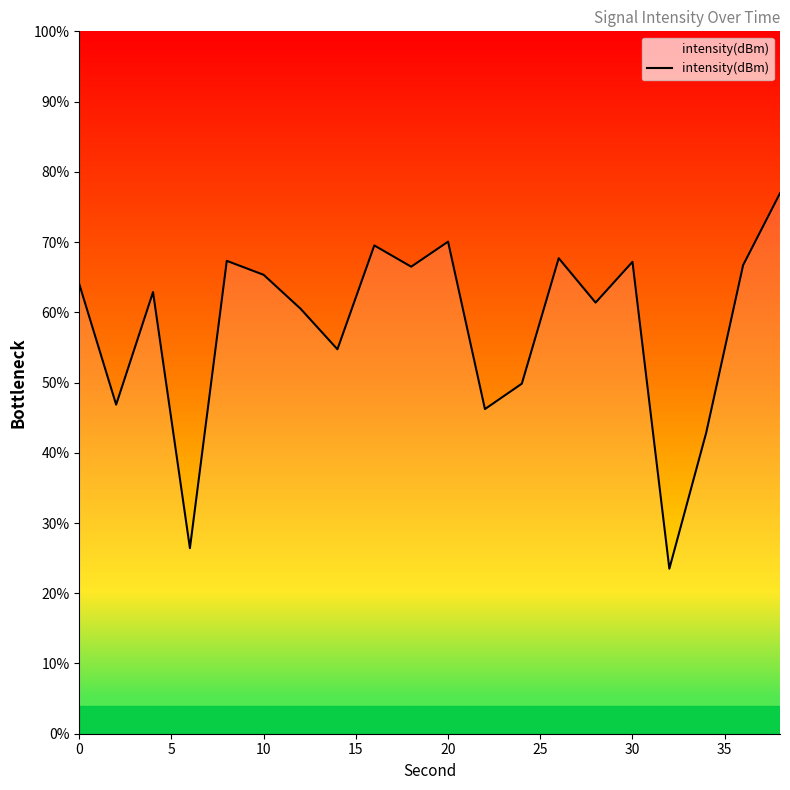

What is the maximum value shown in the chart?

76.9